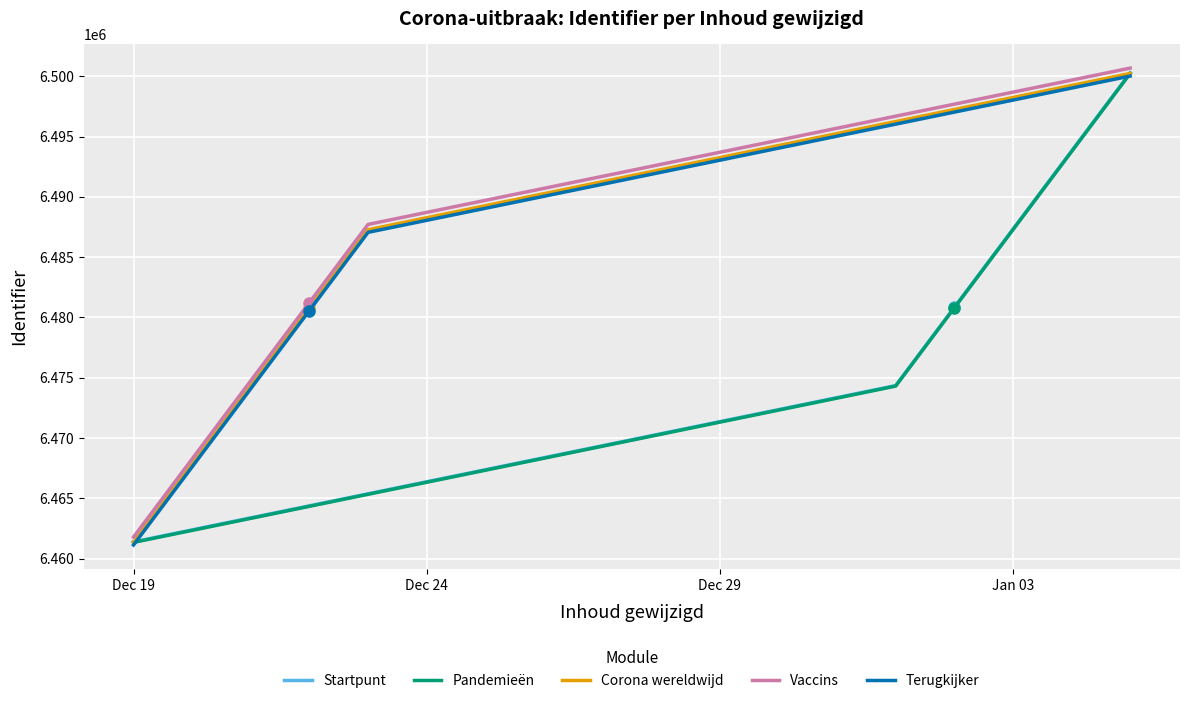

Reading left to right, extract all data points from this chart.

Startpunt: 6461384.5	6474346.2	6480827.0	6487307.8	6500269.5
Pandemieën: 6461342.6	6474304.2	6480785.0	6487265.8	6500227.4
Corona wereldwijd: 6461343.6	6474305.2	6480786.0	6487266.8	6500228.4
Vaccins: 6461785.3	6474747.8	6481229.0	6487710.2	6500672.7
Terugkijker: 6461129.3	6474090.4	6480571.0	6487051.6	6500012.7